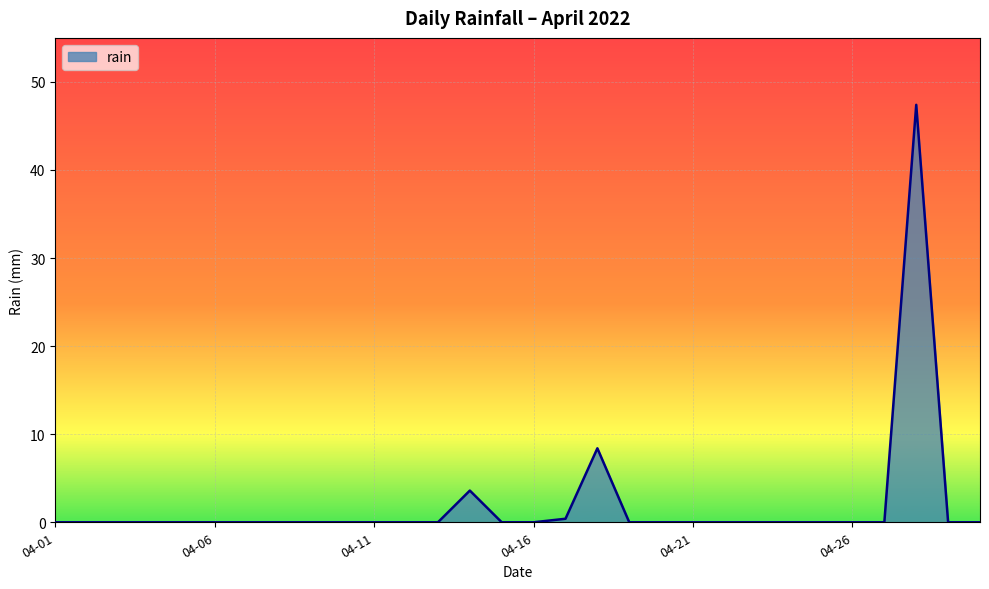

Reading left to right, transcribe all the data shown in this chart.

0.0	0.0	0.0	0.0	0.0	0.0	0.0	0.0	0.0	0.0	0.0	0.0	0.0	3.6	0.0	0.0	0.4	8.4	0.0	0.0	0.0	0.0	0.0	0.0	0.0	0.0	0.0	47.4	0.0	0.0